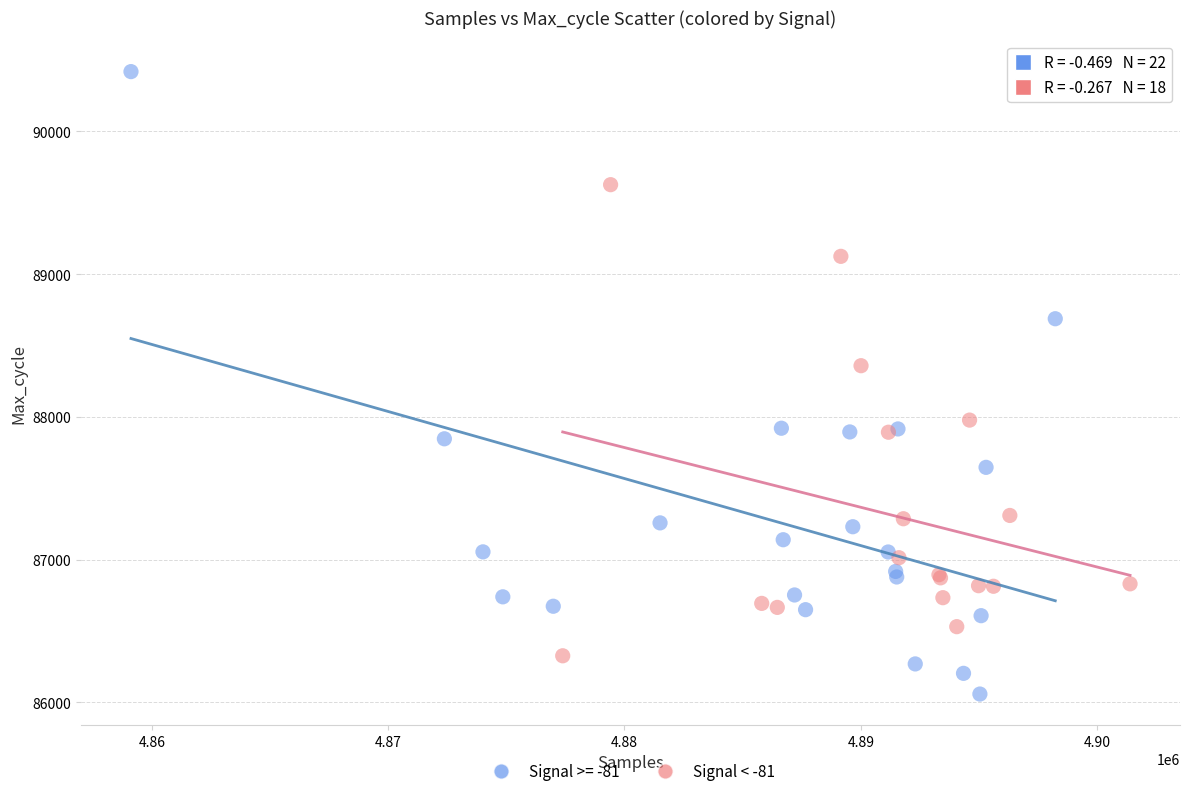

Which series reaches the maximum Y coordinate?

Signal >= -81